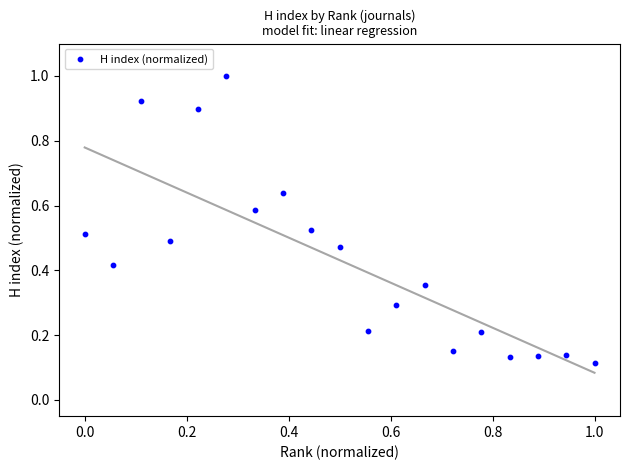

What is the range of X values (max minus min)?

1.0